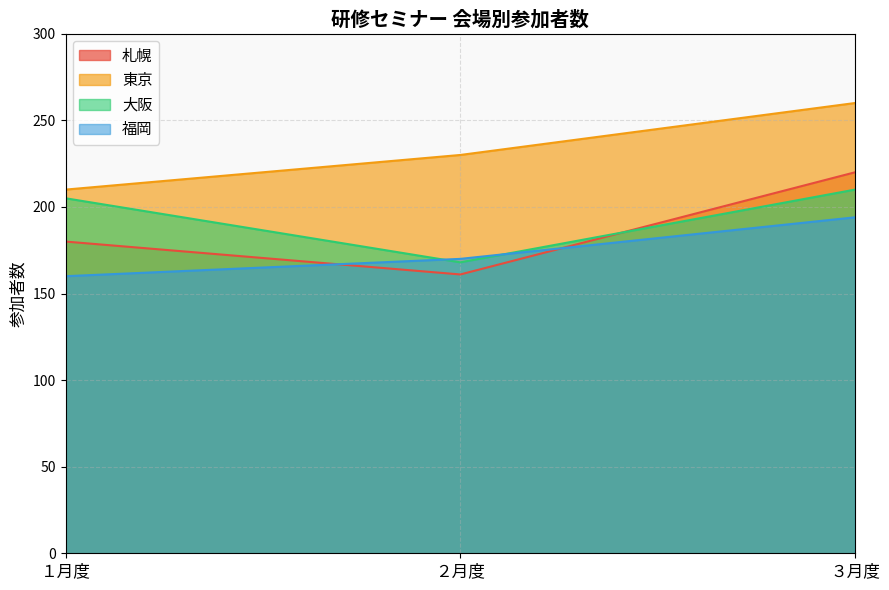

Which series has the widest spread of values?

札幌